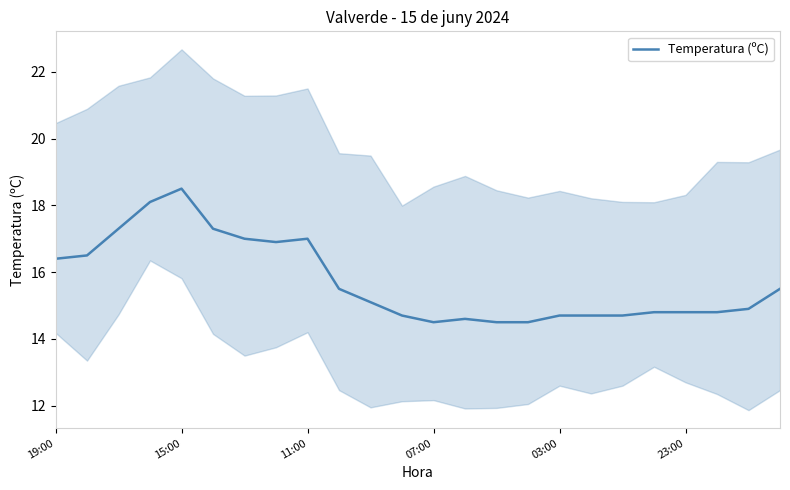

What is the label of the 24th point from the right?

19:00